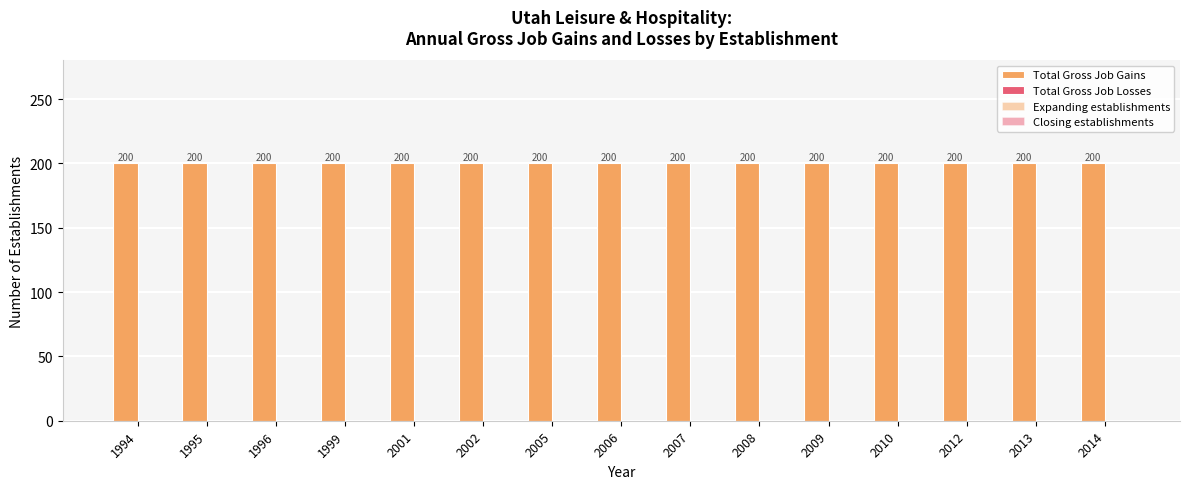

How many distinct data groups are displayed?

4